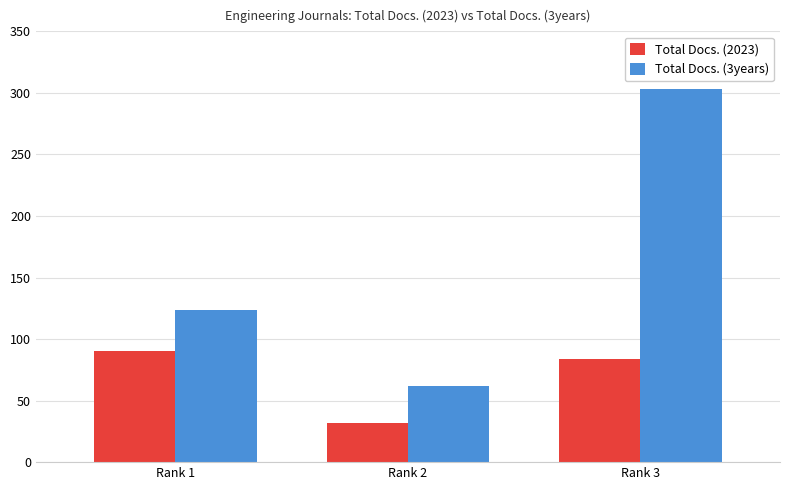

Which series has the largest range (max minus min)?

Total Docs. (3years)